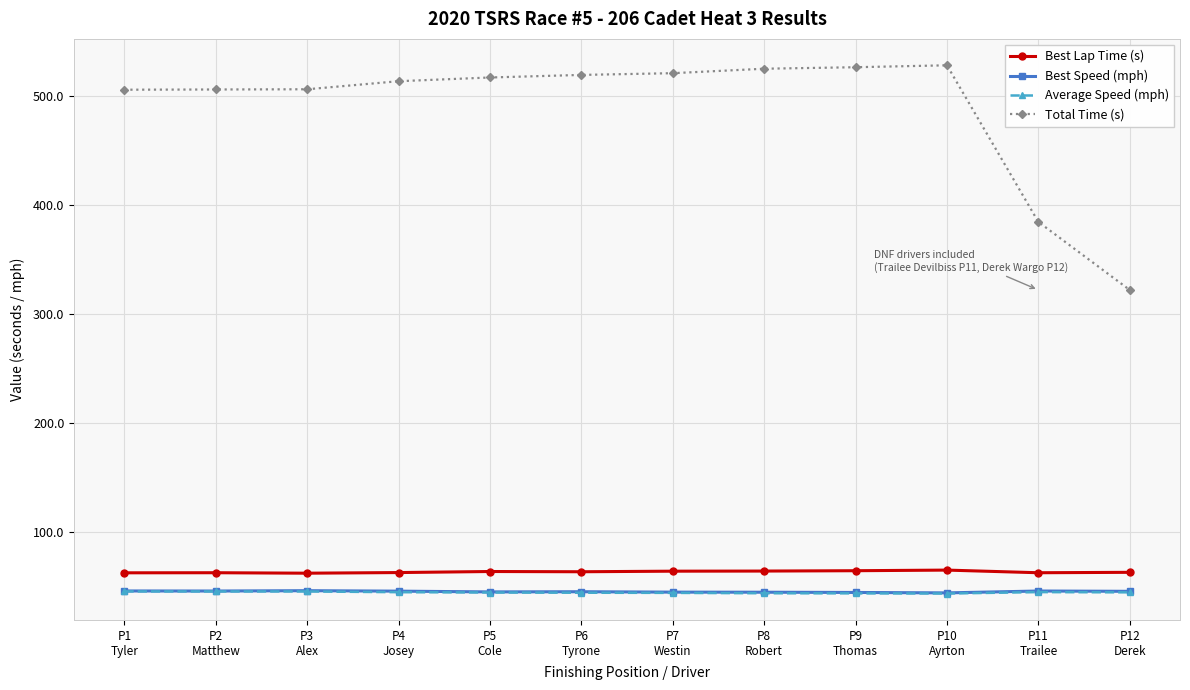

At how many categories does at least one series exceed 405?

10